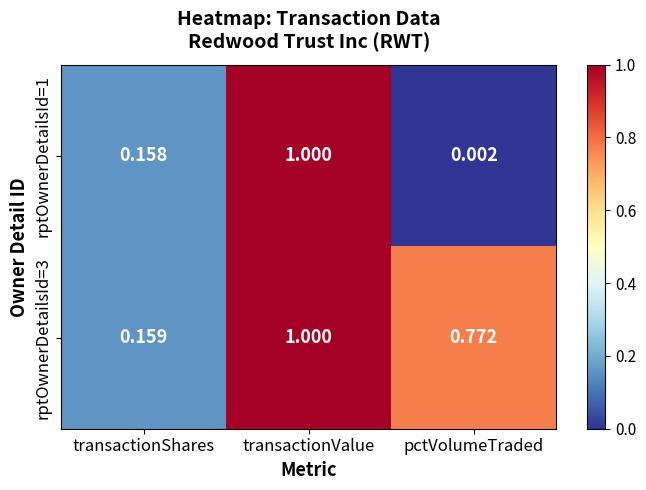

Which category has the highest value in the rptOwnerDetailsId=1 series?

transactionValue